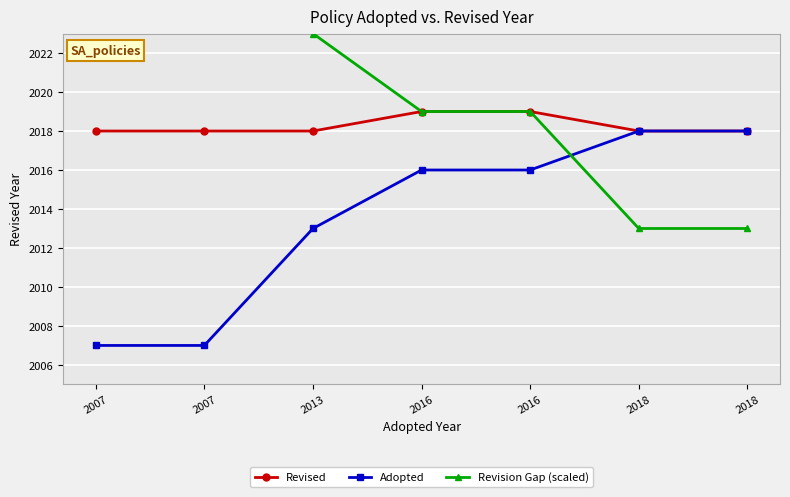

Reading left to right, extract all data points from this chart.

Revised: 2018	2018	2018	2019	2019	2018	2018
Adopted: 2007	2007	2013	2016	2016	2018	2018
Revision Gap (scaled): 2035	2035	2023	2019	2019	2013	2013